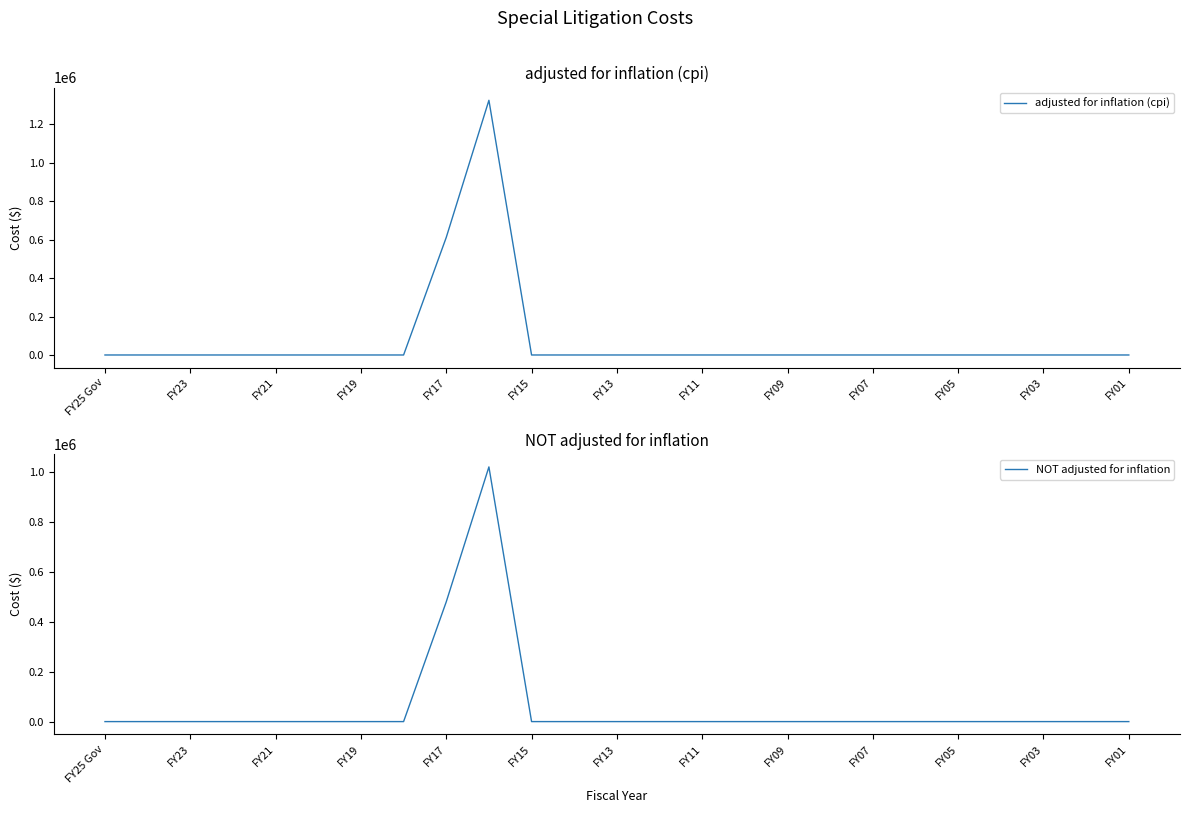

How many positive values does the adjusted for inflation (cpi) series have?

2